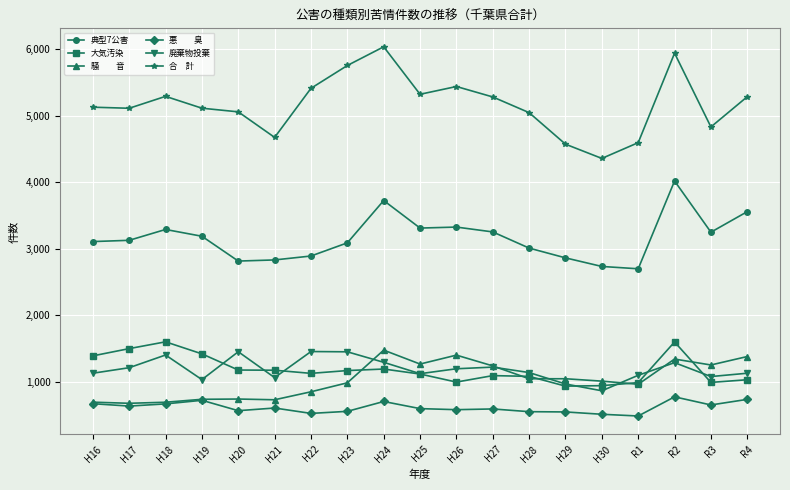

What is the difference between the highest and lowest values at H28?

4495